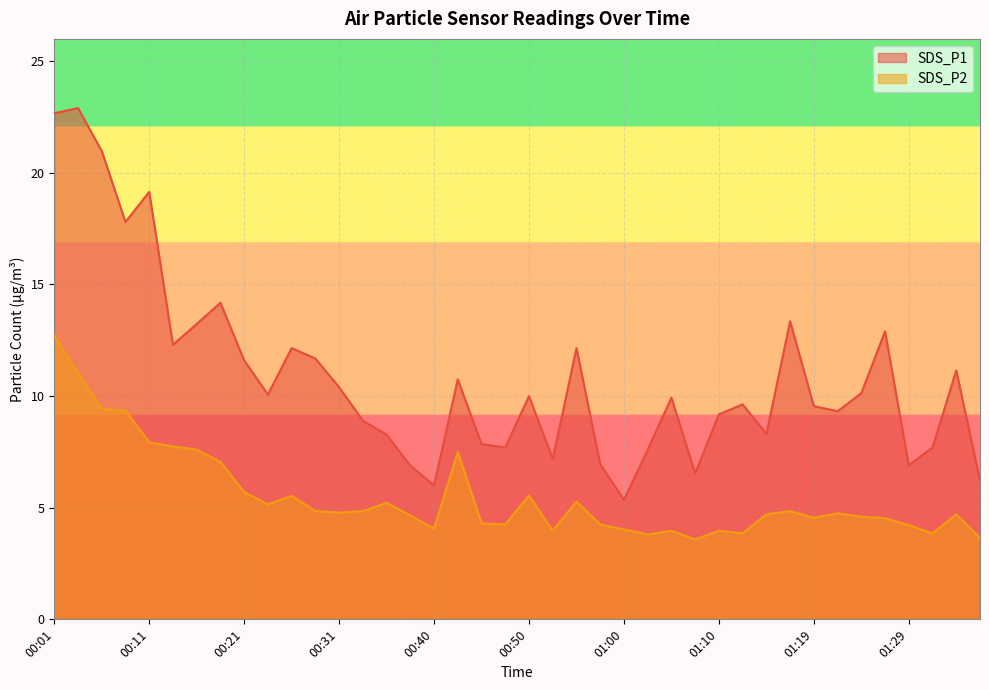

What is the sum of all SDS_P1 values?

435.5